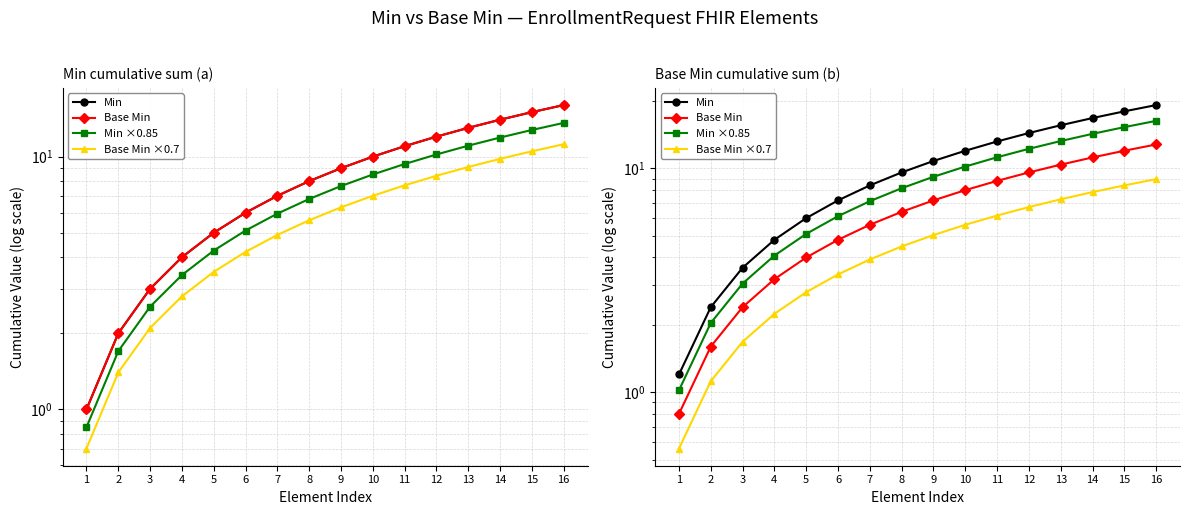

True or false: Base Min and Min ×0.85 intersect in this chart.

False